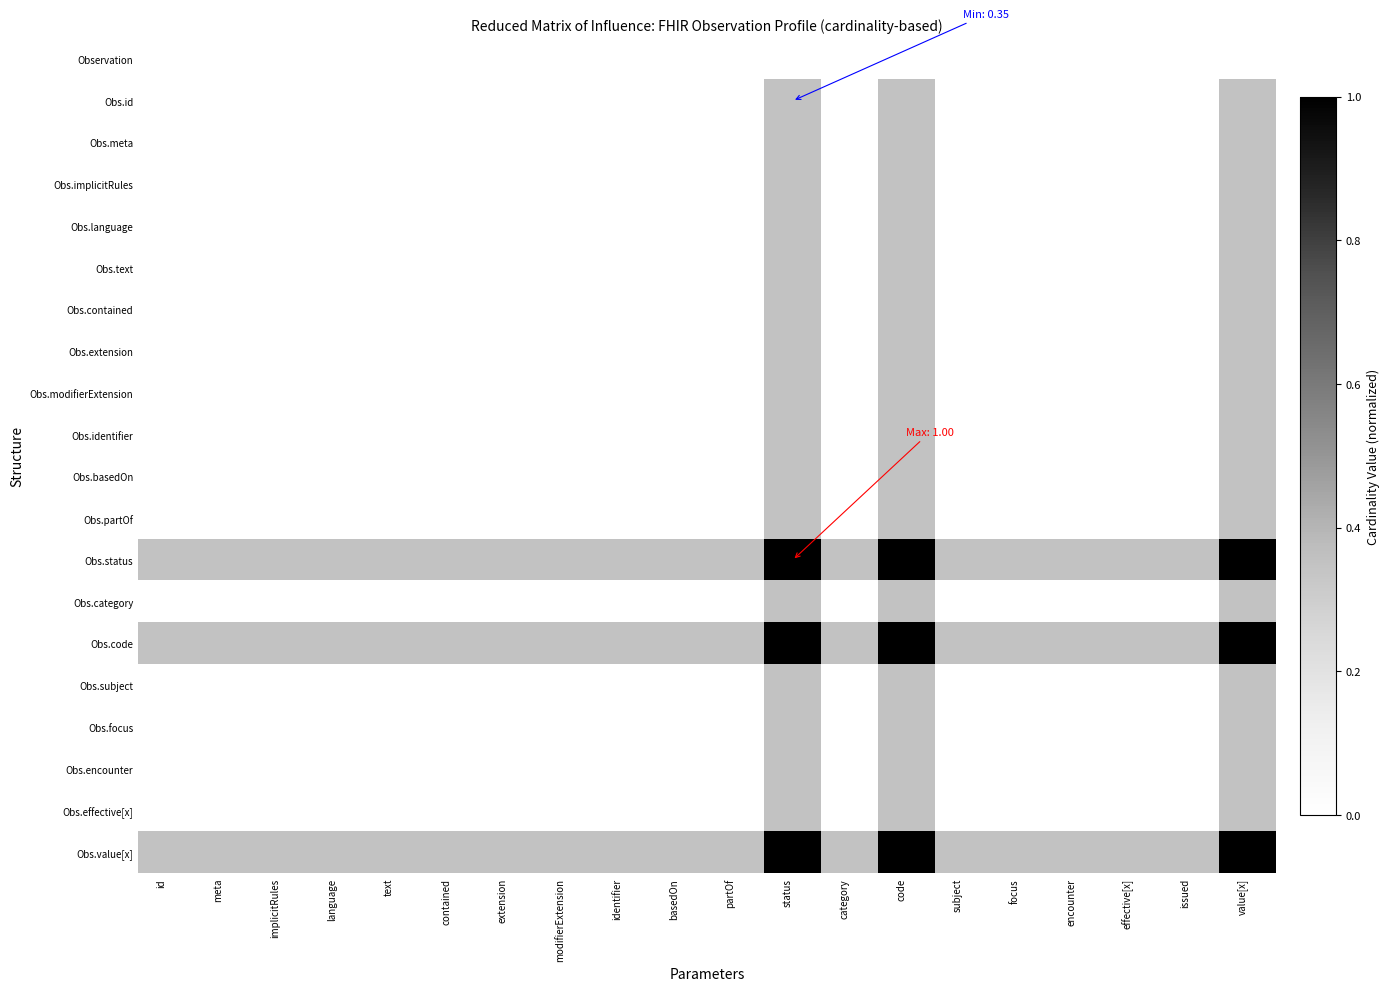

Reading left to right, extract all data points from this chart.

Observation: id=0.0	meta=0.0	implicitRules=0.0	language=0.0	text=0.0	contained=0.0	extension=0.0	modifierExtension=0.0	identifier=0.0	basedOn=0.0	partOf=0.0	status=0.0	category=0.0	code=0.0	subject=0.0	focus=0.0	encounter=0.0	effective[x]=0.0	issued=0.0	value[x]=0.0
Obs.id: id=0.0	meta=0.0	implicitRules=0.0	language=0.0	text=0.0	contained=0.0	extension=0.0	modifierExtension=0.0	identifier=0.0	basedOn=0.0	partOf=0.0	status=0.3	category=0.0	code=0.3	subject=0.0	focus=0.0	encounter=0.0	effective[x]=0.0	issued=0.0	value[x]=0.3
Obs.meta: id=0.0	meta=0.0	implicitRules=0.0	language=0.0	text=0.0	contained=0.0	extension=0.0	modifierExtension=0.0	identifier=0.0	basedOn=0.0	partOf=0.0	status=0.3	category=0.0	code=0.3	subject=0.0	focus=0.0	encounter=0.0	effective[x]=0.0	issued=0.0	value[x]=0.3
Obs.implicitRules: id=0.0	meta=0.0	implicitRules=0.0	language=0.0	text=0.0	contained=0.0	extension=0.0	modifierExtension=0.0	identifier=0.0	basedOn=0.0	partOf=0.0	status=0.3	category=0.0	code=0.3	subject=0.0	focus=0.0	encounter=0.0	effective[x]=0.0	issued=0.0	value[x]=0.3
Obs.language: id=0.0	meta=0.0	implicitRules=0.0	language=0.0	text=0.0	contained=0.0	extension=0.0	modifierExtension=0.0	identifier=0.0	basedOn=0.0	partOf=0.0	status=0.3	category=0.0	code=0.3	subject=0.0	focus=0.0	encounter=0.0	effective[x]=0.0	issued=0.0	value[x]=0.3
Obs.text: id=0.0	meta=0.0	implicitRules=0.0	language=0.0	text=0.0	contained=0.0	extension=0.0	modifierExtension=0.0	identifier=0.0	basedOn=0.0	partOf=0.0	status=0.3	category=0.0	code=0.3	subject=0.0	focus=0.0	encounter=0.0	effective[x]=0.0	issued=0.0	value[x]=0.3
Obs.contained: id=0.0	meta=0.0	implicitRules=0.0	language=0.0	text=0.0	contained=0.0	extension=0.0	modifierExtension=0.0	identifier=0.0	basedOn=0.0	partOf=0.0	status=0.3	category=0.0	code=0.3	subject=0.0	focus=0.0	encounter=0.0	effective[x]=0.0	issued=0.0	value[x]=0.3
Obs.extension: id=0.0	meta=0.0	implicitRules=0.0	language=0.0	text=0.0	contained=0.0	extension=0.0	modifierExtension=0.0	identifier=0.0	basedOn=0.0	partOf=0.0	status=0.3	category=0.0	code=0.3	subject=0.0	focus=0.0	encounter=0.0	effective[x]=0.0	issued=0.0	value[x]=0.3
Obs.modifierExtension: id=0.0	meta=0.0	implicitRules=0.0	language=0.0	text=0.0	contained=0.0	extension=0.0	modifierExtension=0.0	identifier=0.0	basedOn=0.0	partOf=0.0	status=0.3	category=0.0	code=0.3	subject=0.0	focus=0.0	encounter=0.0	effective[x]=0.0	issued=0.0	value[x]=0.3
Obs.identifier: id=0.0	meta=0.0	implicitRules=0.0	language=0.0	text=0.0	contained=0.0	extension=0.0	modifierExtension=0.0	identifier=0.0	basedOn=0.0	partOf=0.0	status=0.3	category=0.0	code=0.3	subject=0.0	focus=0.0	encounter=0.0	effective[x]=0.0	issued=0.0	value[x]=0.3
Obs.basedOn: id=0.0	meta=0.0	implicitRules=0.0	language=0.0	text=0.0	contained=0.0	extension=0.0	modifierExtension=0.0	identifier=0.0	basedOn=0.0	partOf=0.0	status=0.3	category=0.0	code=0.3	subject=0.0	focus=0.0	encounter=0.0	effective[x]=0.0	issued=0.0	value[x]=0.3
Obs.partOf: id=0.0	meta=0.0	implicitRules=0.0	language=0.0	text=0.0	contained=0.0	extension=0.0	modifierExtension=0.0	identifier=0.0	basedOn=0.0	partOf=0.0	status=0.3	category=0.0	code=0.3	subject=0.0	focus=0.0	encounter=0.0	effective[x]=0.0	issued=0.0	value[x]=0.3
Obs.status: id=0.3	meta=0.3	implicitRules=0.3	language=0.3	text=0.3	contained=0.3	extension=0.3	modifierExtension=0.3	identifier=0.3	basedOn=0.3	partOf=0.3	status=1.0	category=0.3	code=1.0	subject=0.3	focus=0.3	encounter=0.3	effective[x]=0.3	issued=0.3	value[x]=1.0
Obs.category: id=0.0	meta=0.0	implicitRules=0.0	language=0.0	text=0.0	contained=0.0	extension=0.0	modifierExtension=0.0	identifier=0.0	basedOn=0.0	partOf=0.0	status=0.3	category=0.0	code=0.3	subject=0.0	focus=0.0	encounter=0.0	effective[x]=0.0	issued=0.0	value[x]=0.3
Obs.code: id=0.3	meta=0.3	implicitRules=0.3	language=0.3	text=0.3	contained=0.3	extension=0.3	modifierExtension=0.3	identifier=0.3	basedOn=0.3	partOf=0.3	status=1.0	category=0.3	code=1.0	subject=0.3	focus=0.3	encounter=0.3	effective[x]=0.3	issued=0.3	value[x]=1.0
Obs.subject: id=0.0	meta=0.0	implicitRules=0.0	language=0.0	text=0.0	contained=0.0	extension=0.0	modifierExtension=0.0	identifier=0.0	basedOn=0.0	partOf=0.0	status=0.3	category=0.0	code=0.3	subject=0.0	focus=0.0	encounter=0.0	effective[x]=0.0	issued=0.0	value[x]=0.3
Obs.focus: id=0.0	meta=0.0	implicitRules=0.0	language=0.0	text=0.0	contained=0.0	extension=0.0	modifierExtension=0.0	identifier=0.0	basedOn=0.0	partOf=0.0	status=0.3	category=0.0	code=0.3	subject=0.0	focus=0.0	encounter=0.0	effective[x]=0.0	issued=0.0	value[x]=0.3
Obs.encounter: id=0.0	meta=0.0	implicitRules=0.0	language=0.0	text=0.0	contained=0.0	extension=0.0	modifierExtension=0.0	identifier=0.0	basedOn=0.0	partOf=0.0	status=0.3	category=0.0	code=0.3	subject=0.0	focus=0.0	encounter=0.0	effective[x]=0.0	issued=0.0	value[x]=0.3
Obs.effective[x]: id=0.0	meta=0.0	implicitRules=0.0	language=0.0	text=0.0	contained=0.0	extension=0.0	modifierExtension=0.0	identifier=0.0	basedOn=0.0	partOf=0.0	status=0.3	category=0.0	code=0.3	subject=0.0	focus=0.0	encounter=0.0	effective[x]=0.0	issued=0.0	value[x]=0.3
Obs.value[x]: id=0.3	meta=0.3	implicitRules=0.3	language=0.3	text=0.3	contained=0.3	extension=0.3	modifierExtension=0.3	identifier=0.3	basedOn=0.3	partOf=0.3	status=1.0	category=0.3	code=1.0	subject=0.3	focus=0.3	encounter=0.3	effective[x]=0.3	issued=0.3	value[x]=1.0